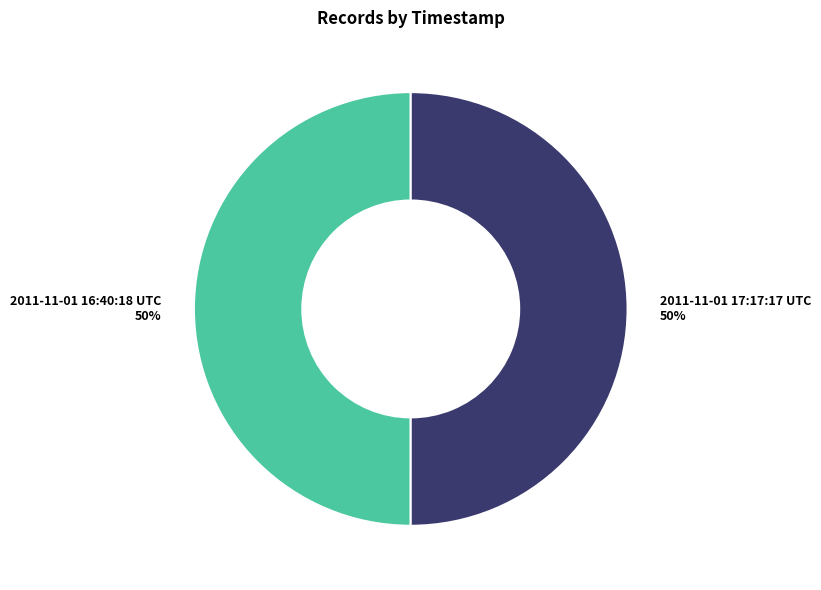

What is the ratio of the value at 2011-11-01 16:40:18 UTC to the value at 2011-11-01 17:17:17 UTC?

1.0